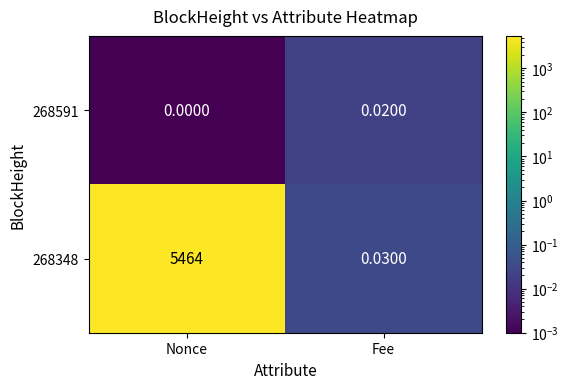

What is the total value across all series at Fee?

0.1